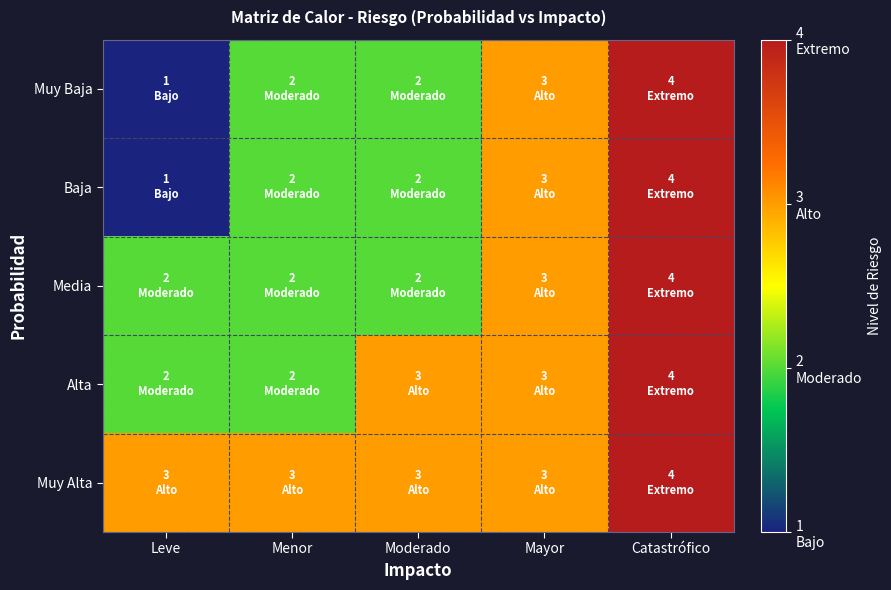

At Mayor, list the series in order from smallest to largest.

Muy Baja, Baja, Media, Alta, Muy Alta